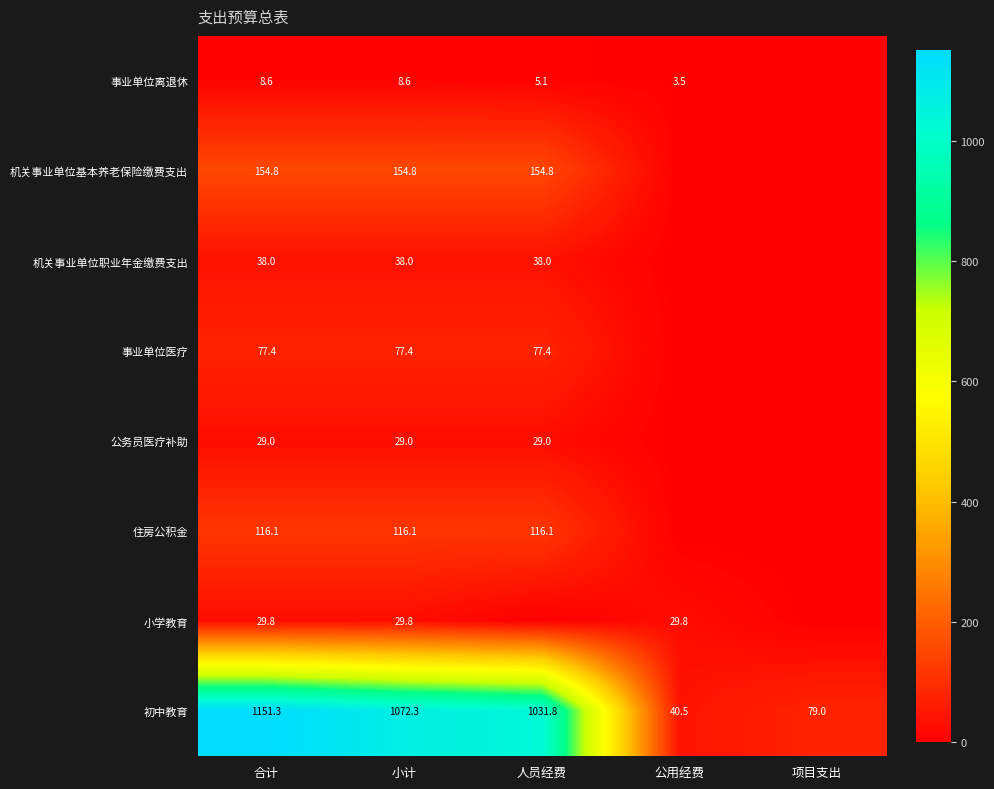

The 机关事业单位职业年金缴费支出 series shows 50.8 at 合计. True or false?

False